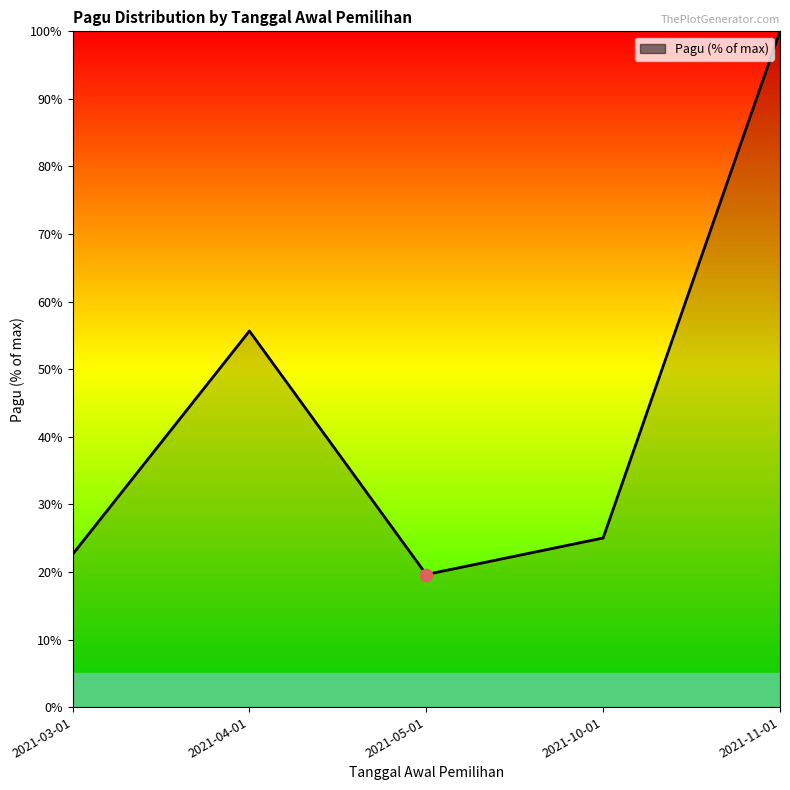

Approximately how many times larger is the value at 2021-10-01 compared to 2021-03-01?

1.1